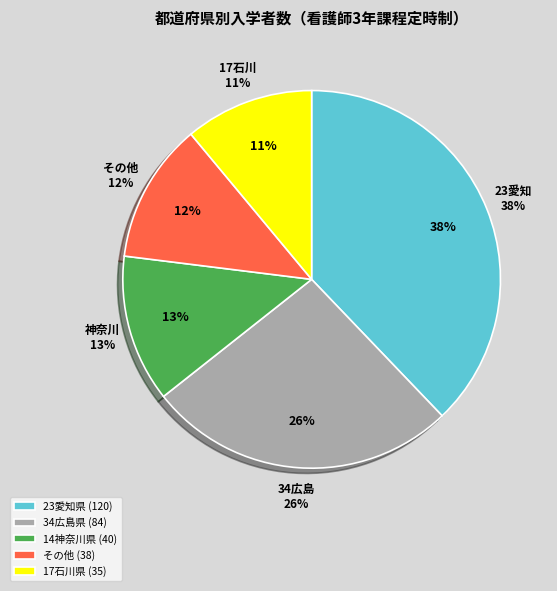

Combined, do 14神奈川県 and 23愛知県 account for over 50%?

Yes